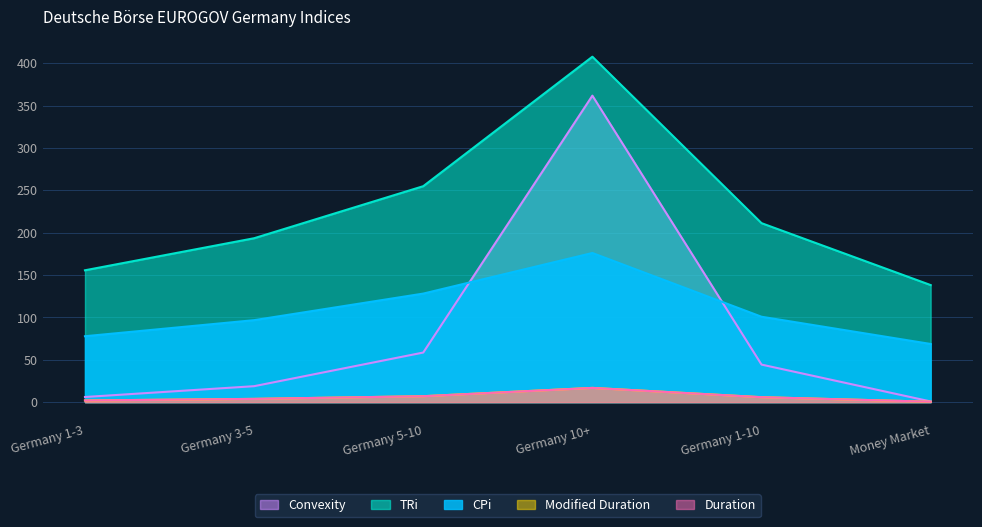

At which label does CPi reach its minimum?

Money Market